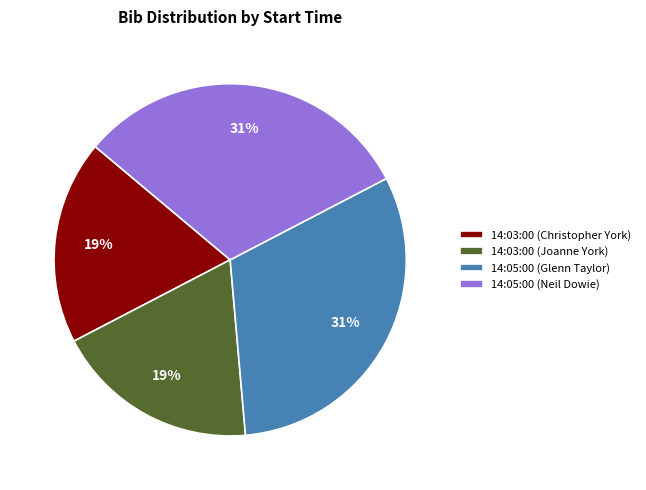

Does 14:05:00 (Glenn Taylor) represent more than half of the total?

No